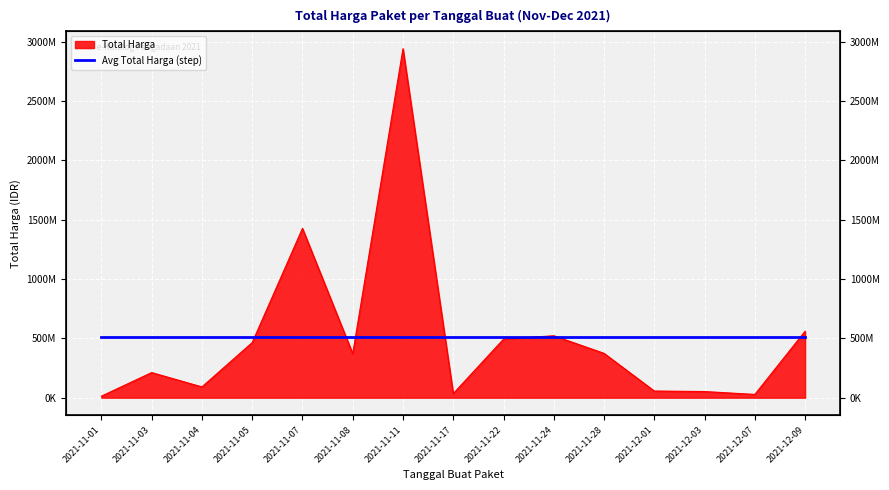

Where is the first local minimum?

2021-11-04